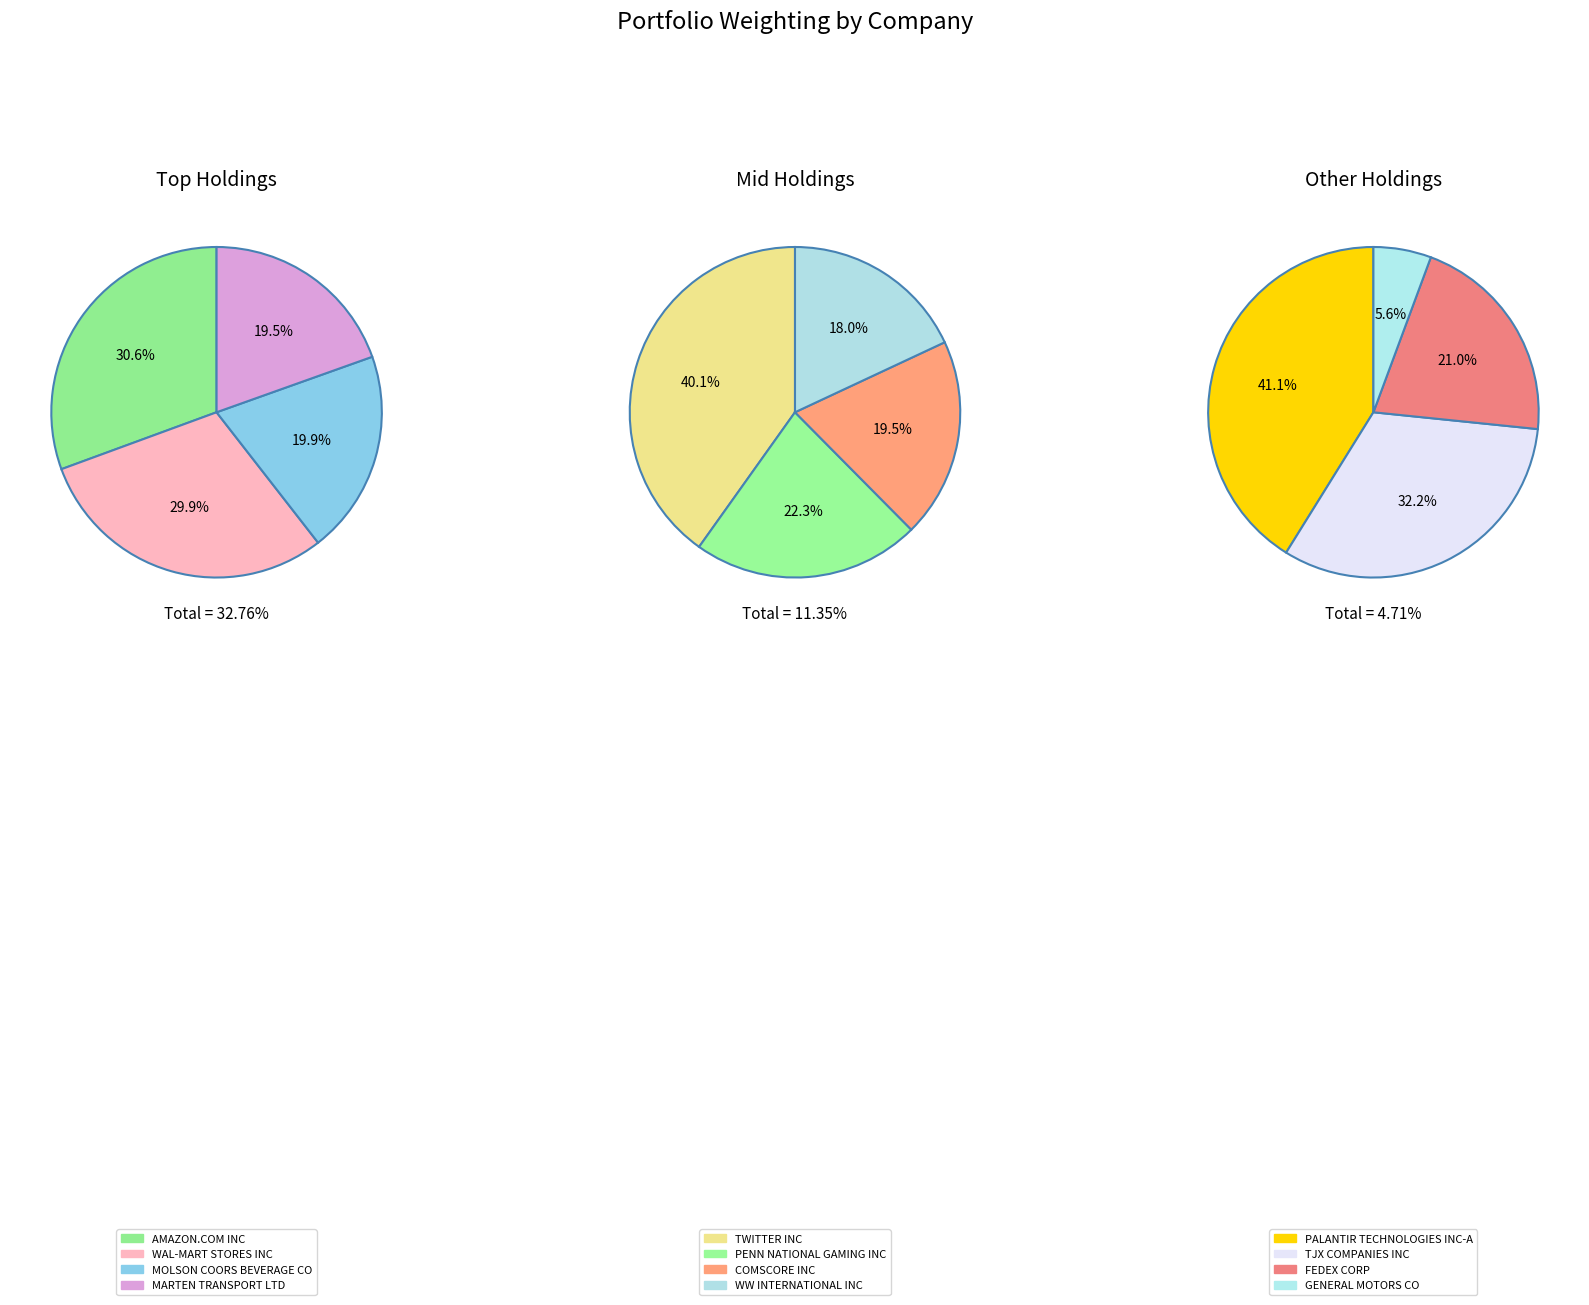

What is the change in value from COMSCORE INC to FEDEX CORP?

-1.2